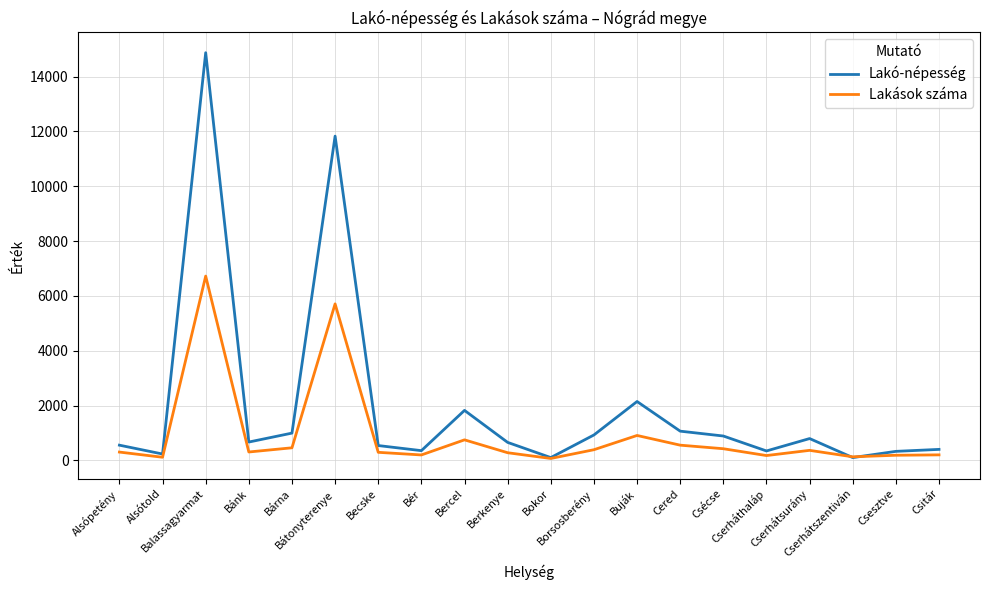

Does the chart have visible grid lines?

Yes